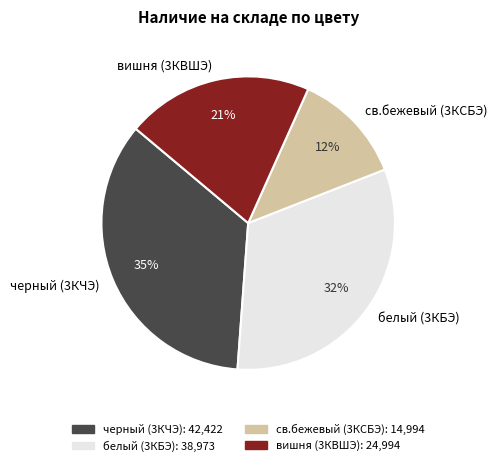

Does вишня (3КВШЭ) represent more than half of the total?

No